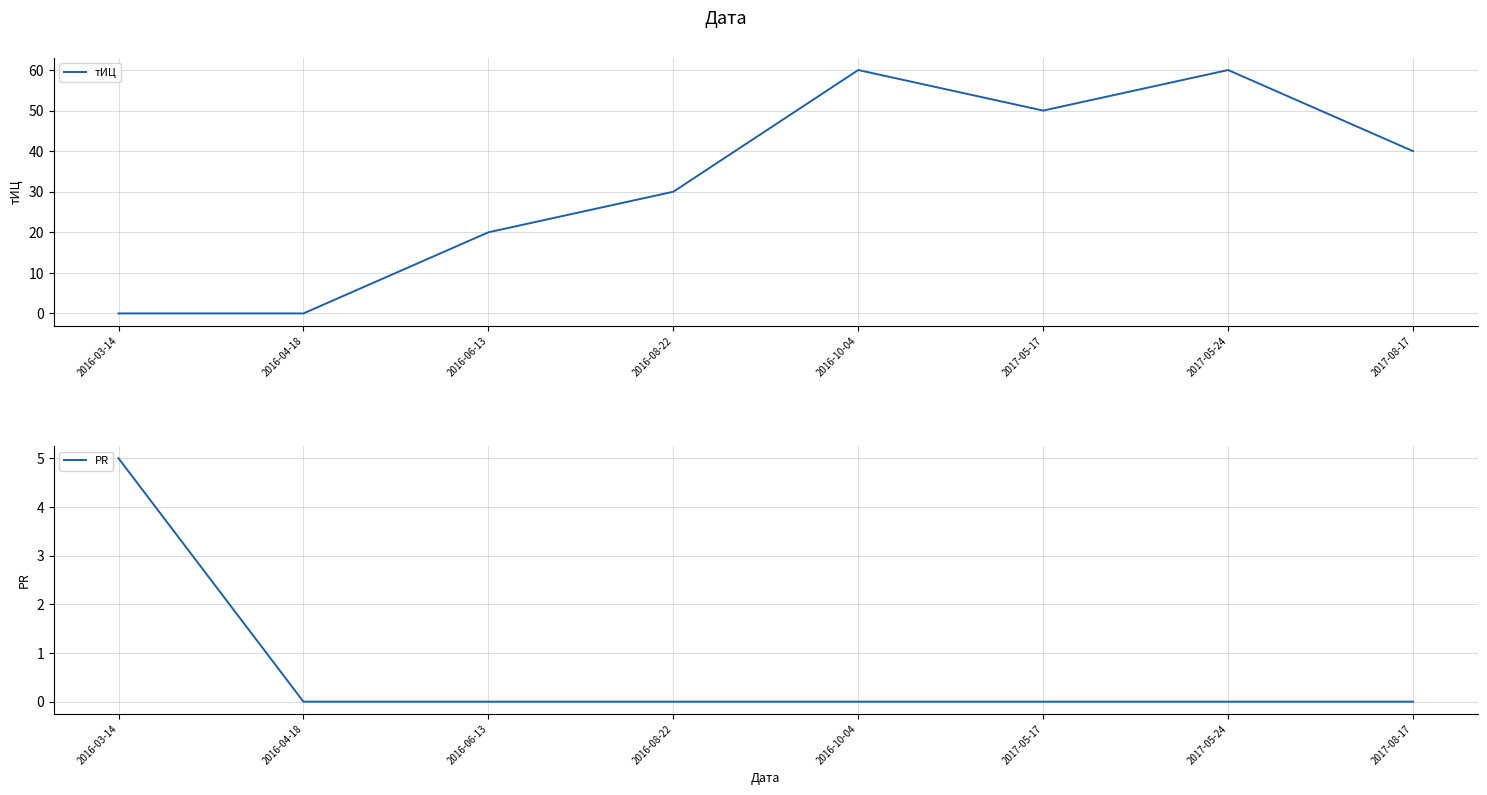

True or false: PR and тИЦ intersect in this chart.

False